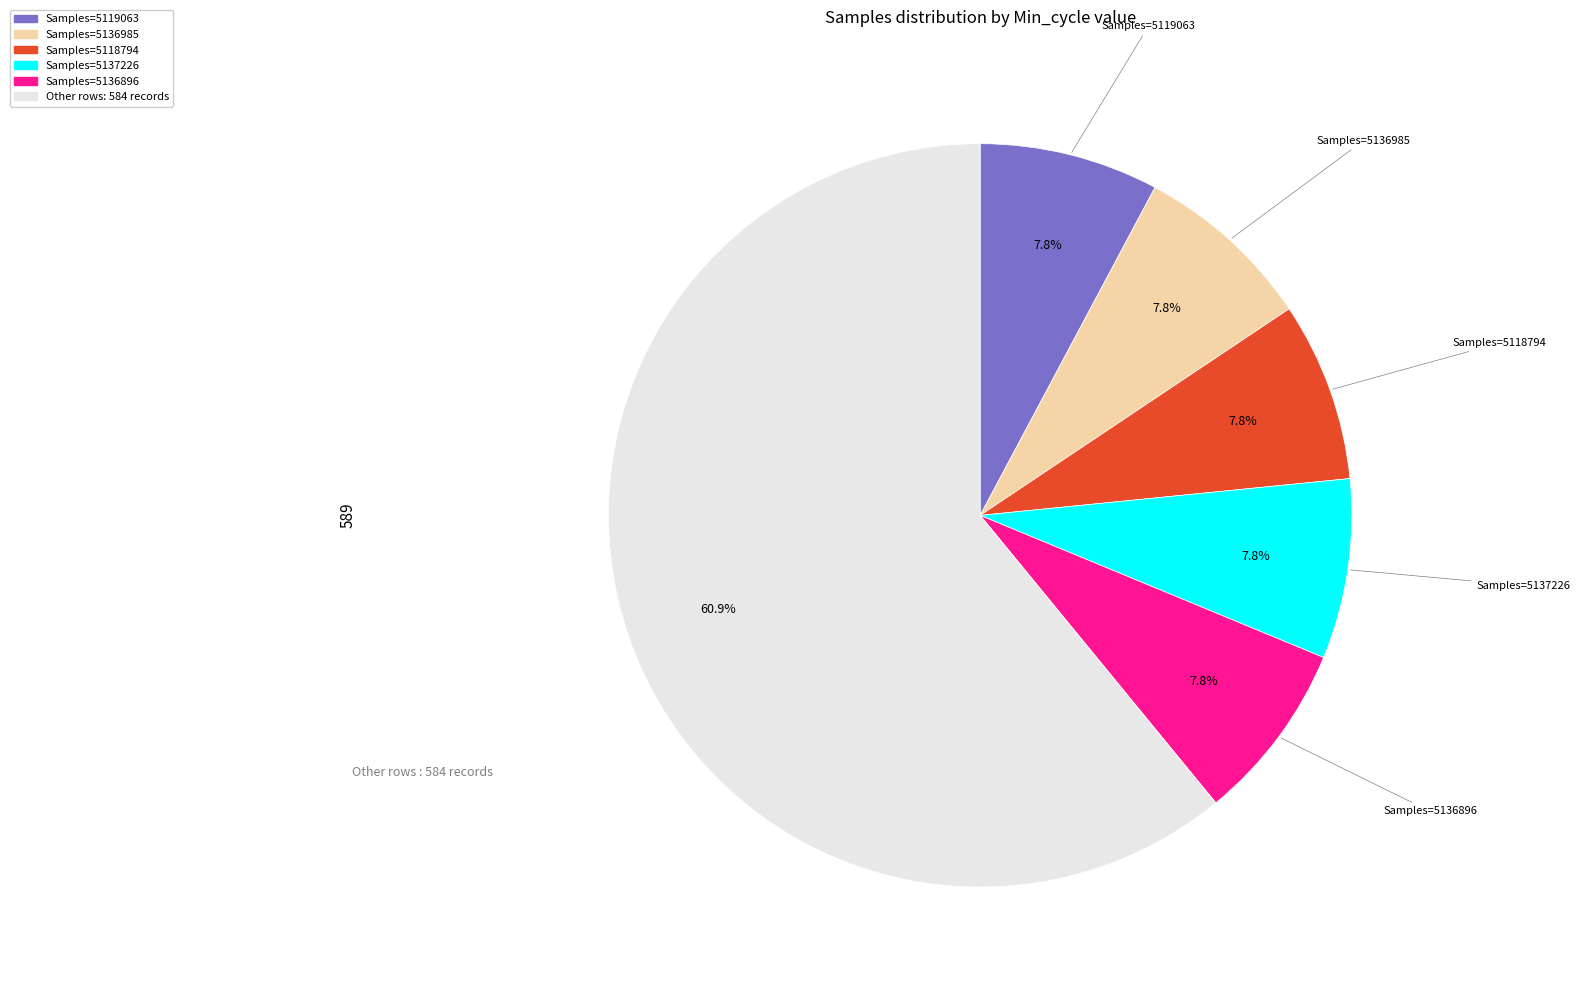

Is there any slice that represents more than half of the pie?

Yes